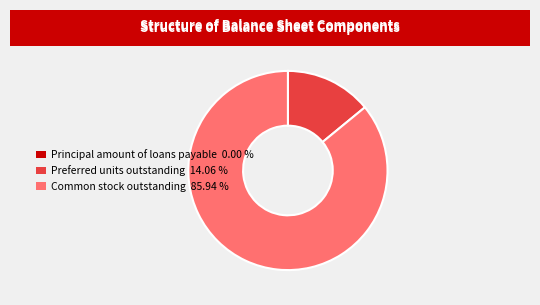

Between Preferred units outstanding 14.06 % and Common stock outstanding 85.94 %, which is larger?

Common stock outstanding 85.94 %